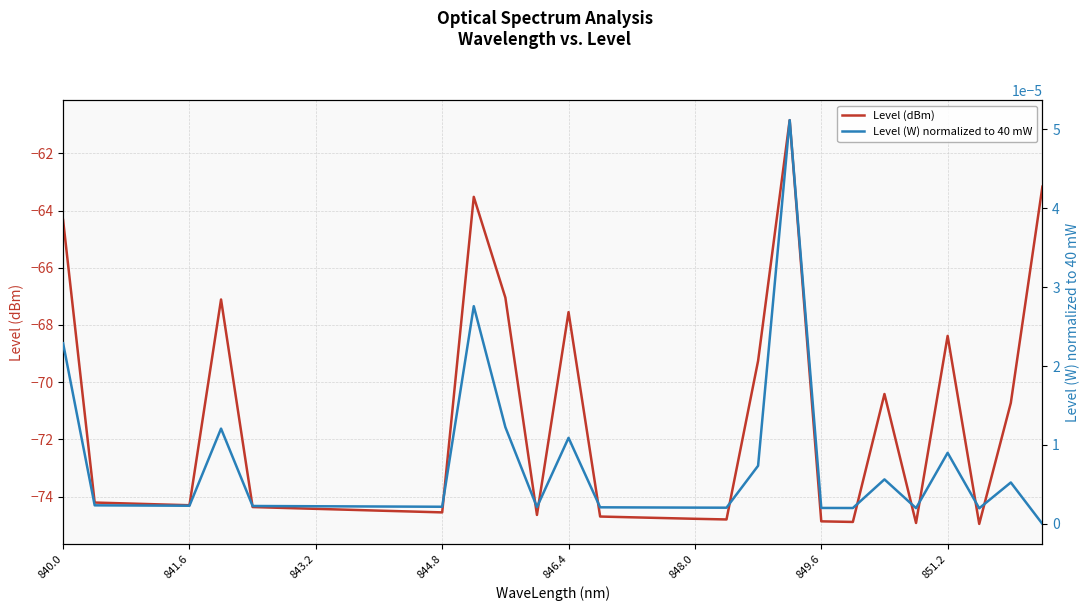

True or false: Level (dBm) has more than 1 interior local peaks.

True